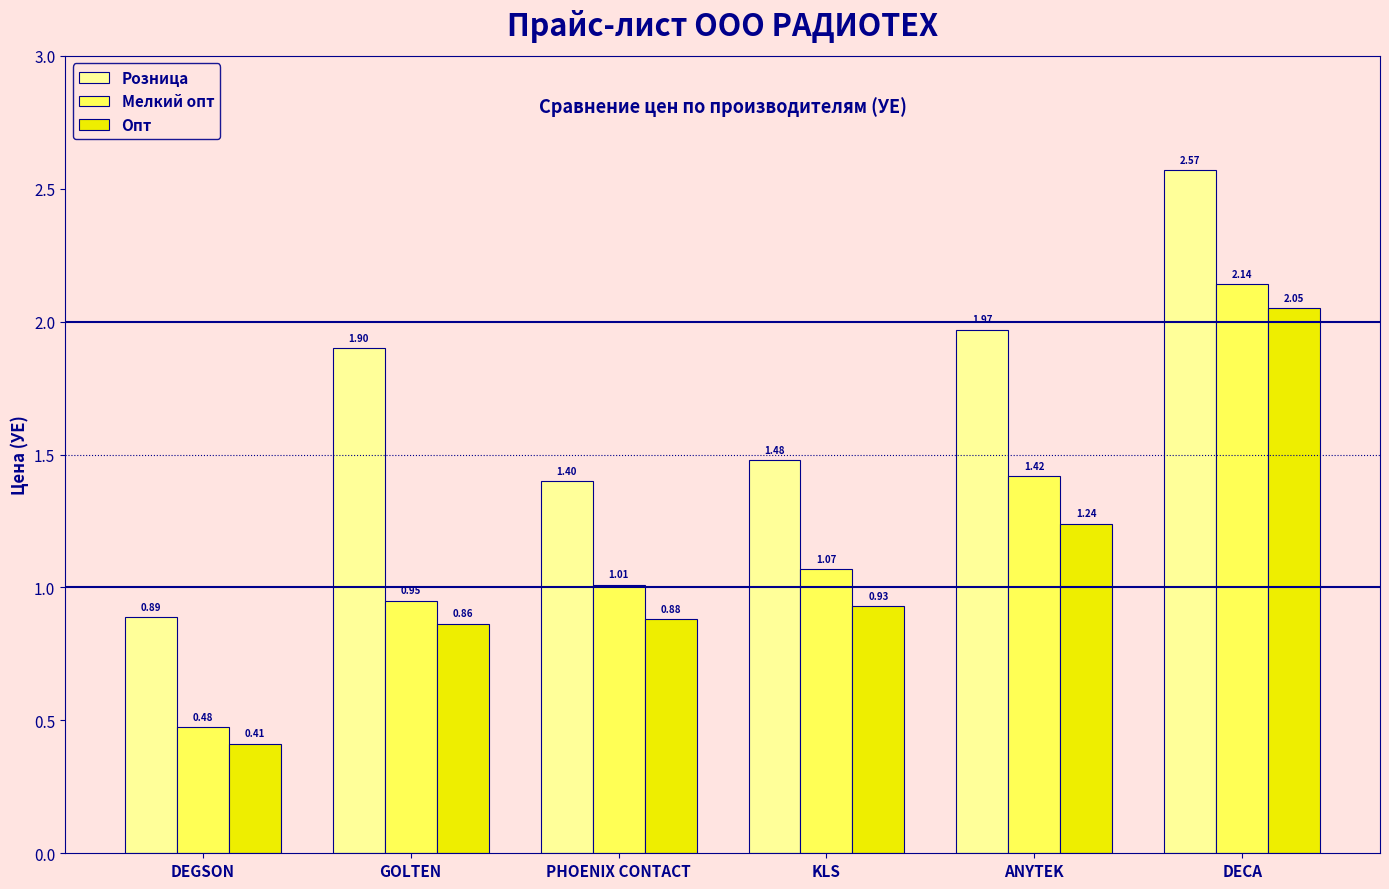

At which category does the chart reach its minimum across all series?

DEGSON